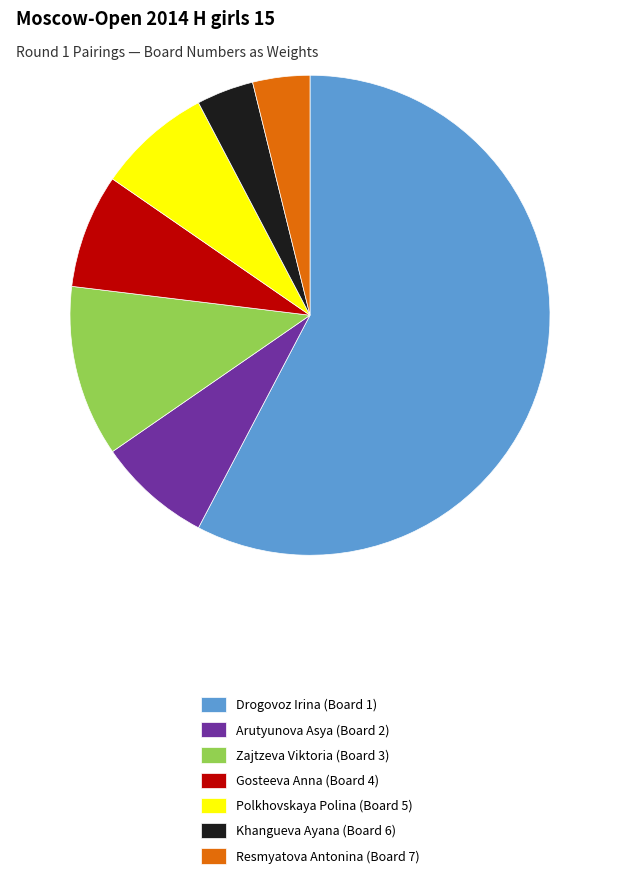

How many slices are in this pie chart?

7